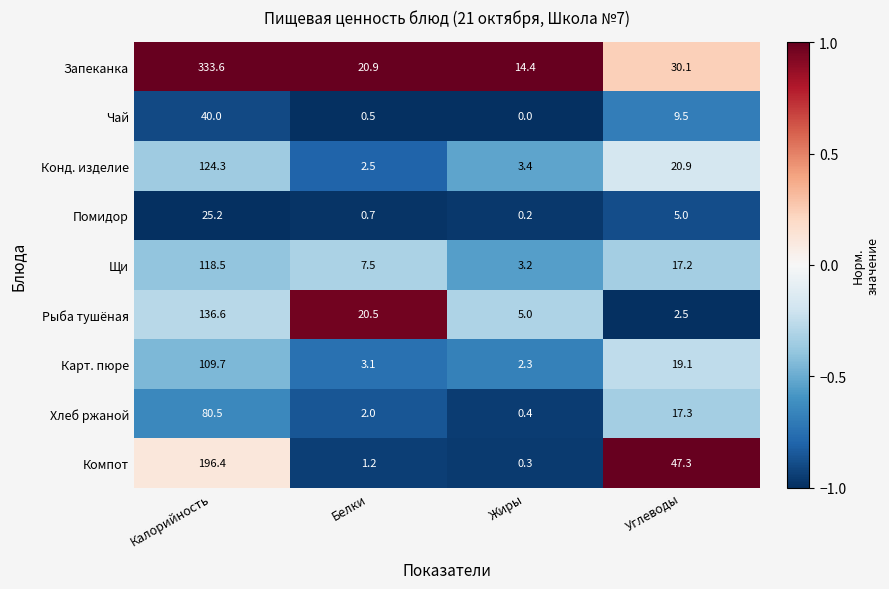

Where does the Хлеб ржаной series first go above 17?

Калорийность